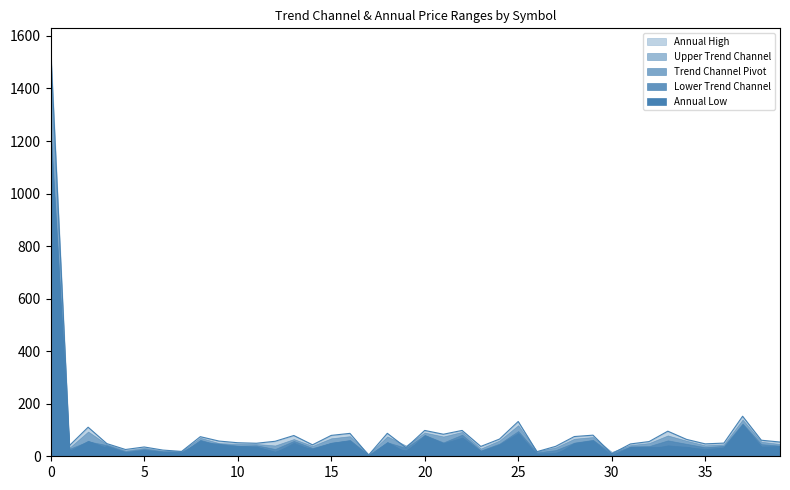

What is the sum of all Lower Trend Channel values?

2353.8